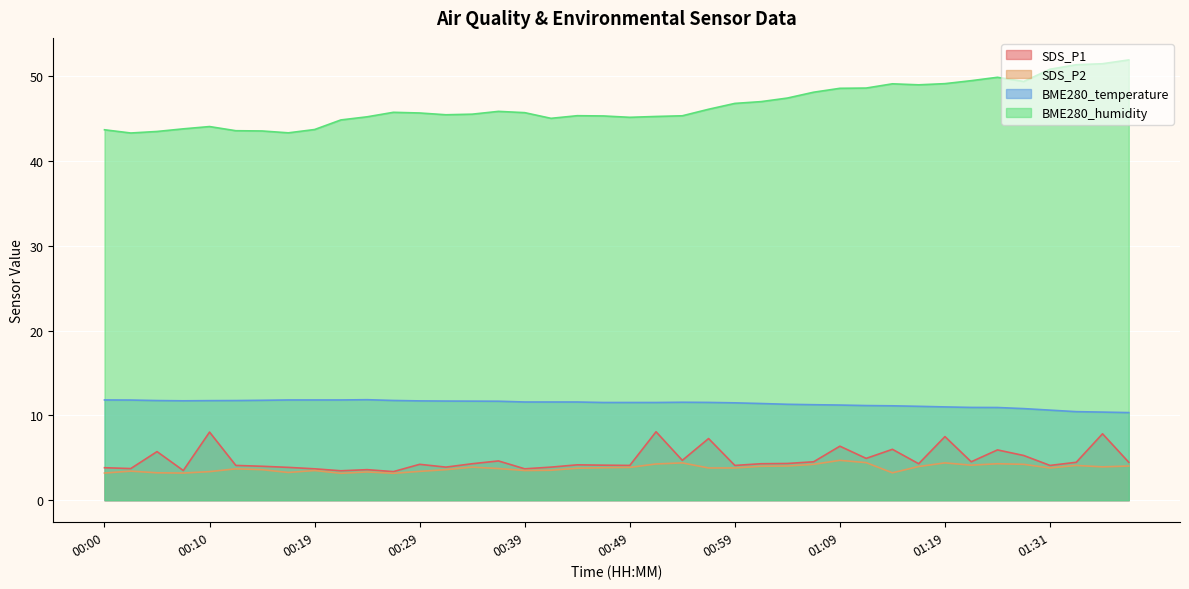

Rank the categories by SDS_P1 value from lowest to highest.

00:27, 00:22, 00:07, 00:24, 00:19, 00:39, 00:02, 00:00, 00:17, 00:32, 00:42, 00:14, 00:12, 00:49, 00:59, 01:31, 00:47, 00:44, 00:29, 00:34, 01:02, 01:17, 01:04, 01:34, 01:40, 01:07, 01:22, 00:37, 00:54, 01:12, 01:28, 00:05, 01:25, 01:14, 01:09, 00:57, 01:19, 01:37, 00:10, 00:52